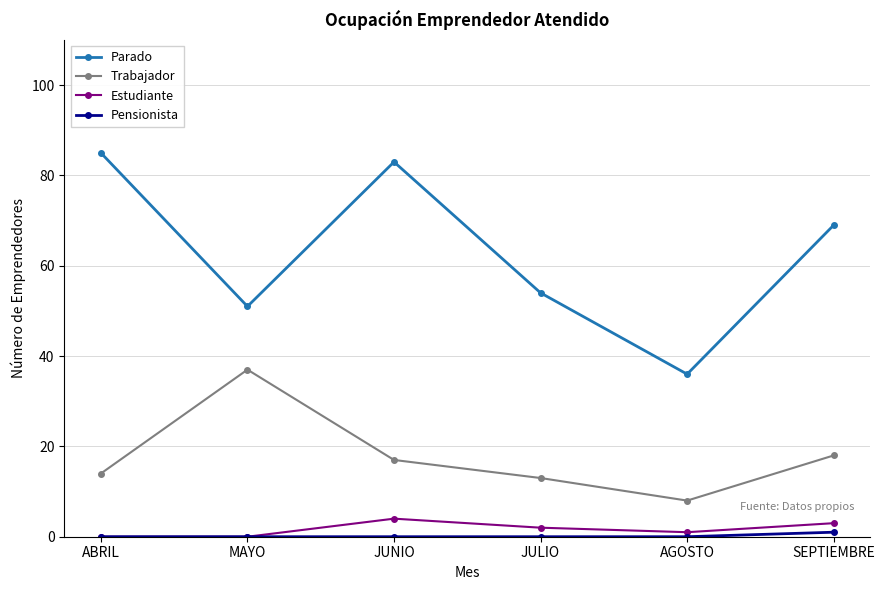

What is the greatest value displayed?

85